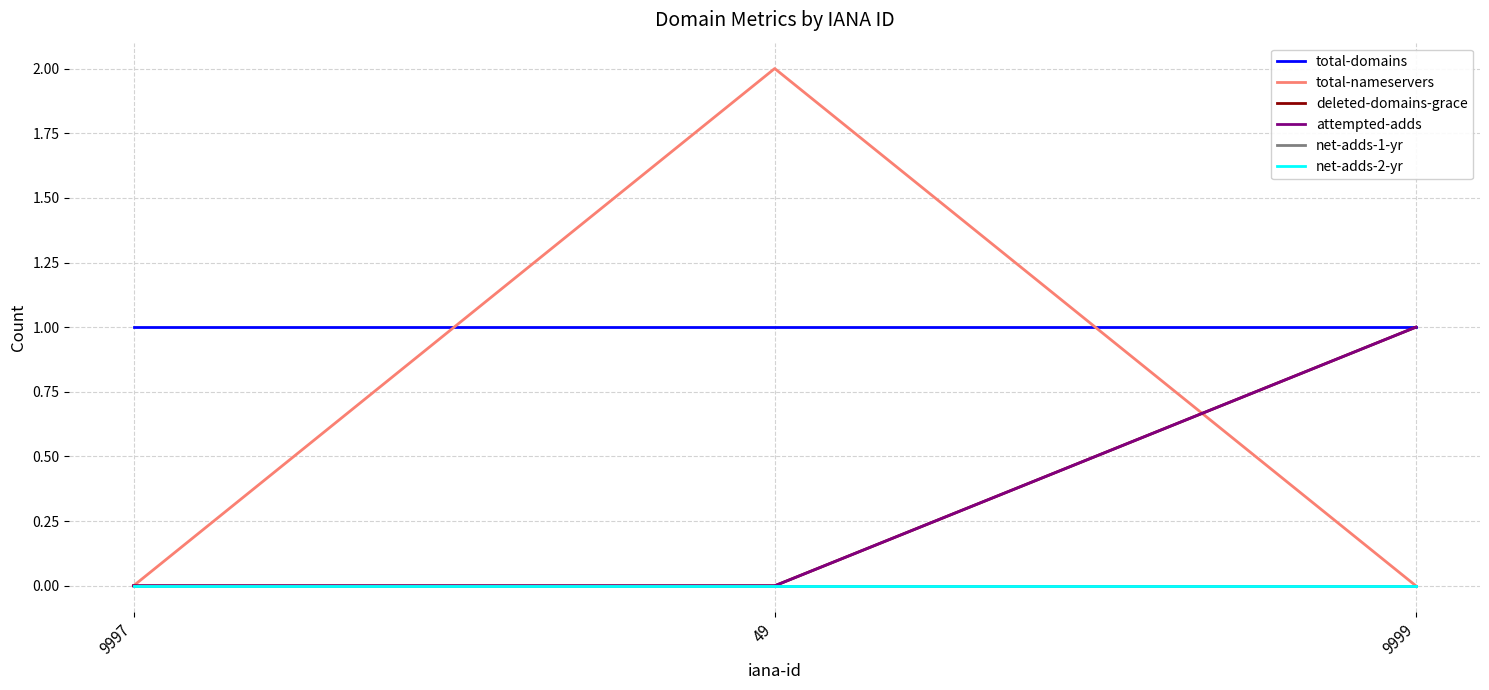

List the series in order of their peak value, lowest first.

net-adds-1-yr, net-adds-2-yr, total-domains, deleted-domains-grace, attempted-adds, total-nameservers